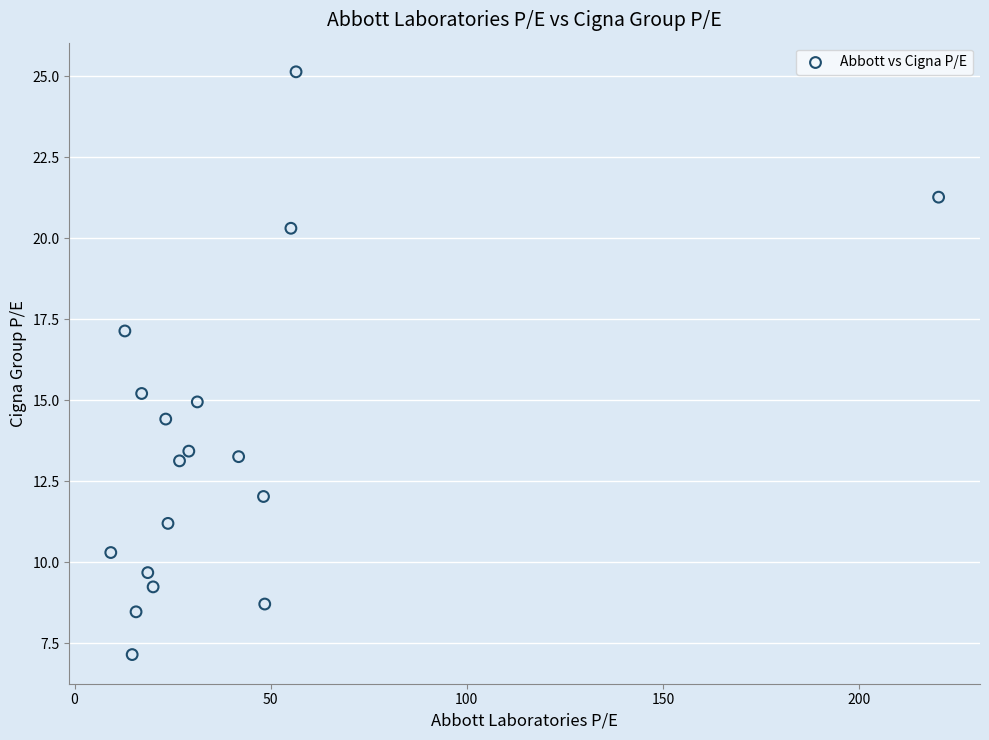

What is the range of Y values (max minus min)?

18.0